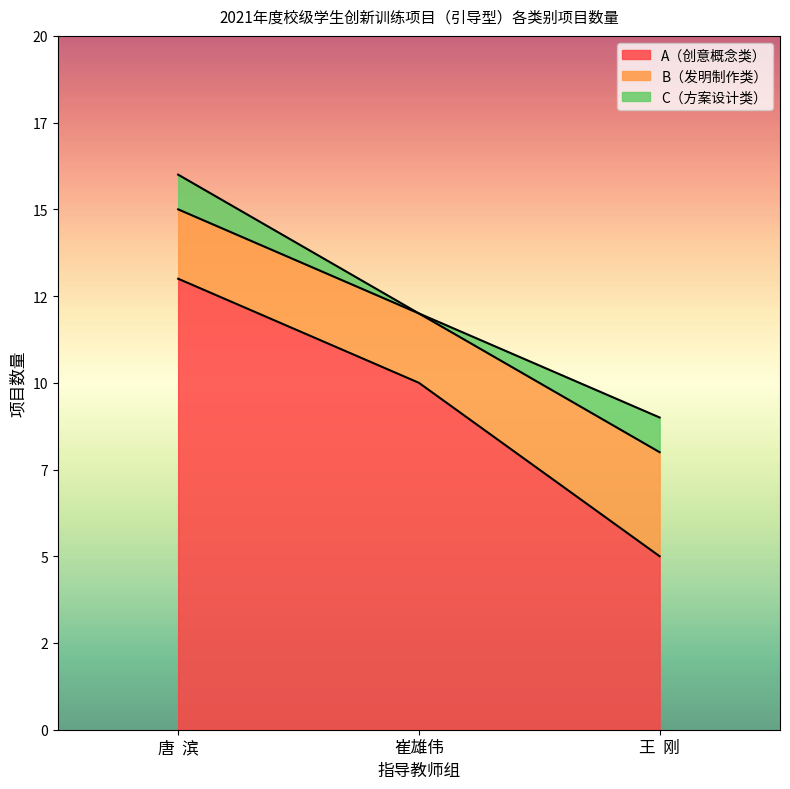

Which series has the largest total across all categories?

A（创意概念类）